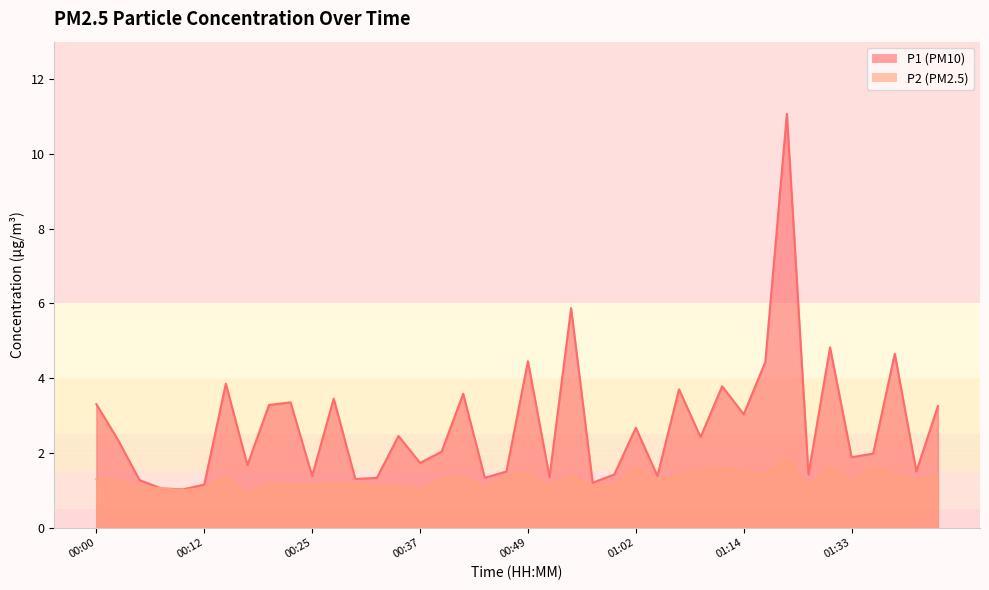

How many interior local peaks does the P2 series have?

11